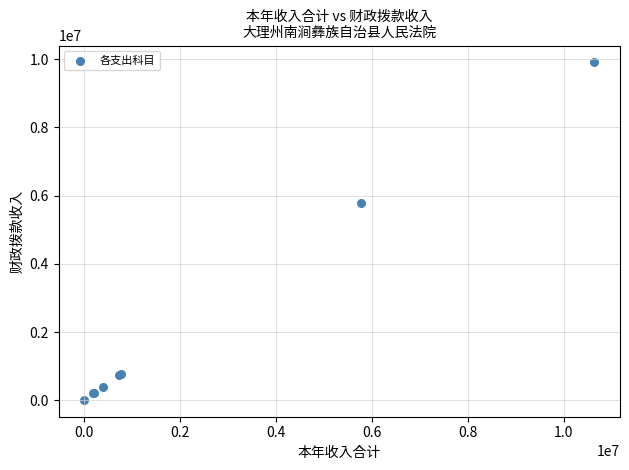

What Y value in the scatter plot is closest to 4959844?

5770367.1